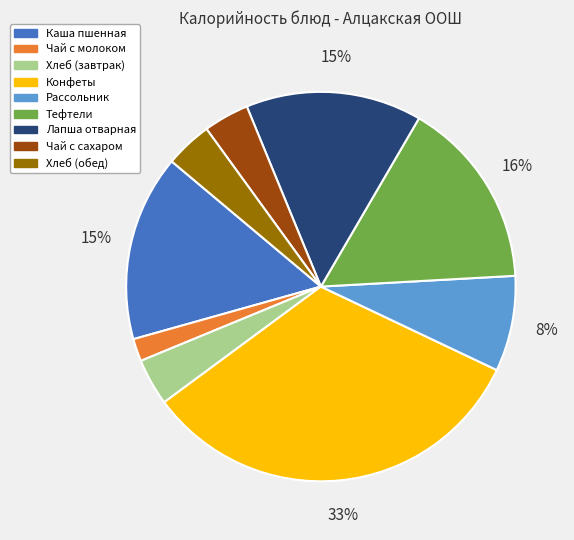

What percentage is the Хлеб (обед) slice, to the nearest percent?

4%